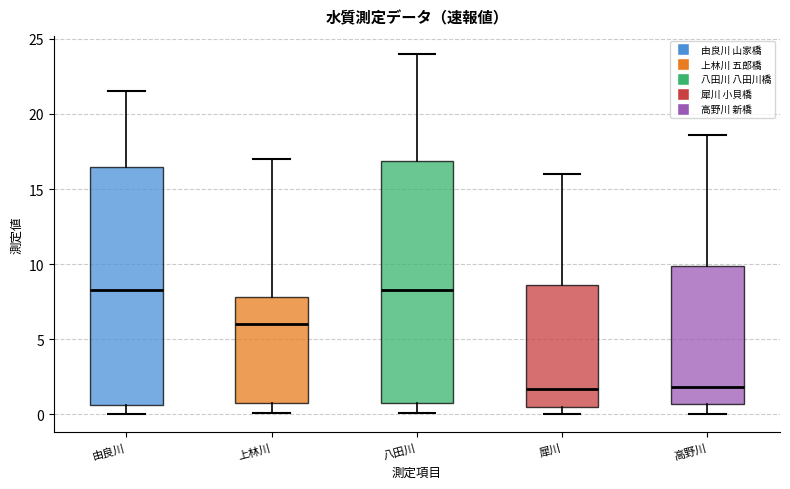

Reading left to right, read every box against the y-axis: the position of its median line, the range the box covers, and the ends of its whiskers. The values are not printed on the chart, so give them approximately, as read against the axis.

由良川: median 8.5, box 0.5 to 16.5, whiskers 0.0 to 21.5
上林川: median 6.0, box 1.0 to 8.0, whiskers 0.0 to 17.0
八田川: median 8.5, box 1.0 to 17.0, whiskers 0.0 to 24.0
犀川: median 1.5, box 0.5 to 8.5, whiskers 0.0 to 16.0
高野川: median 2.0, box 0.5 to 10.0, whiskers 0.0 to 18.5